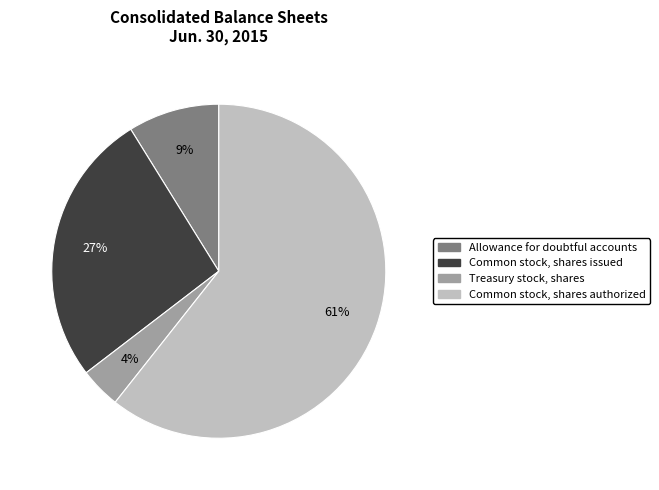

Is there any slice that represents more than half of the pie?

Yes